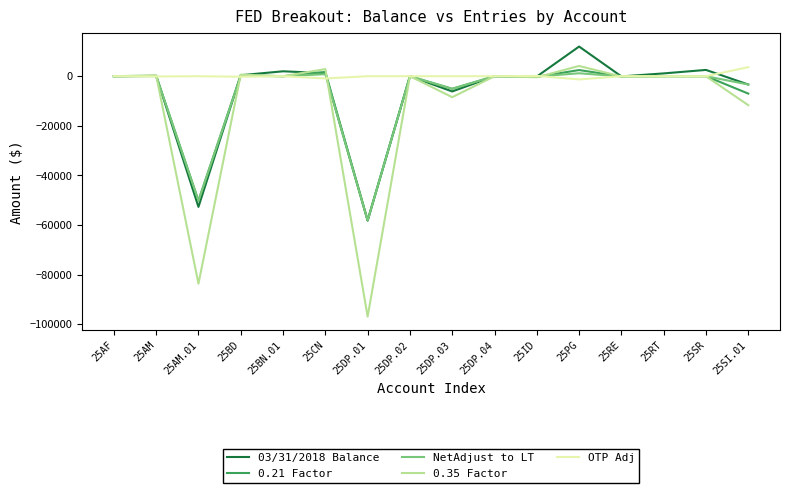

Does the chart display data point markers on the line(s)?

No